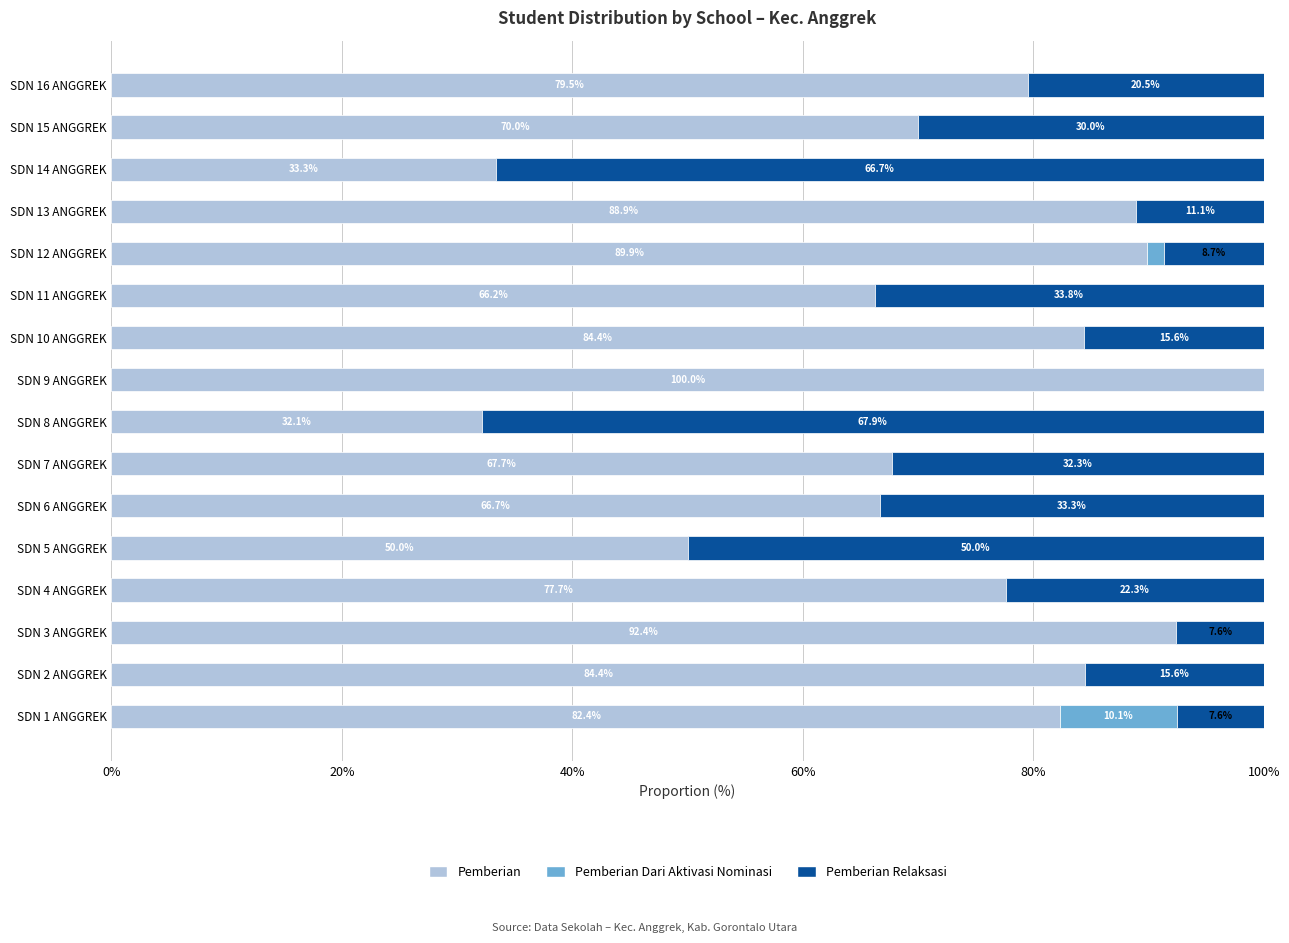

What are all the series names shown in the legend?

Pemberian, Pemberian Dari Aktivasi Nominasi, Pemberian Relaksasi